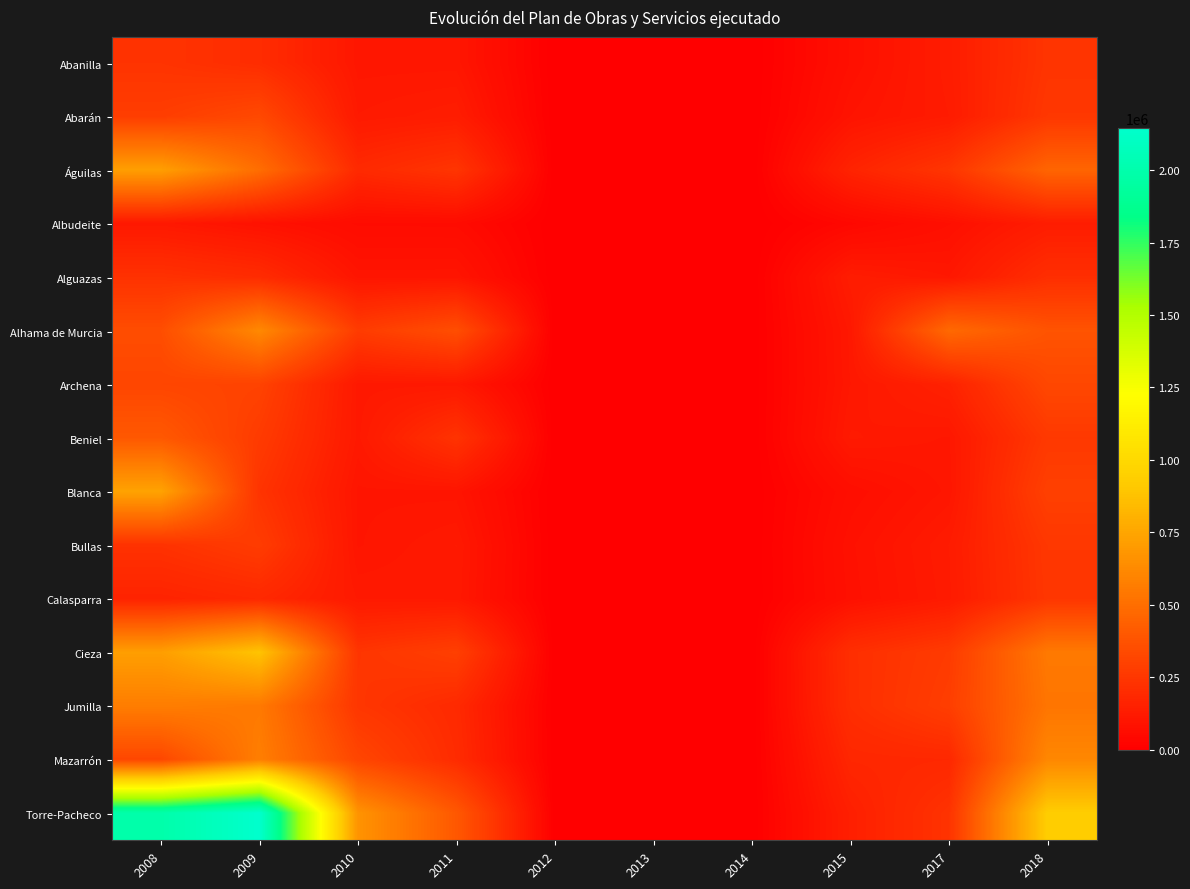

Which series has the widest spread of values?

Torre-Pacheco